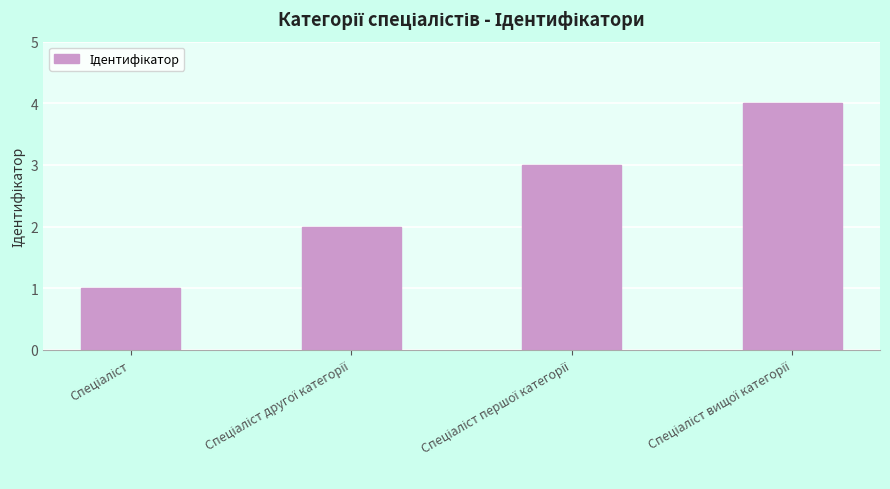

What is the greatest value displayed?

4